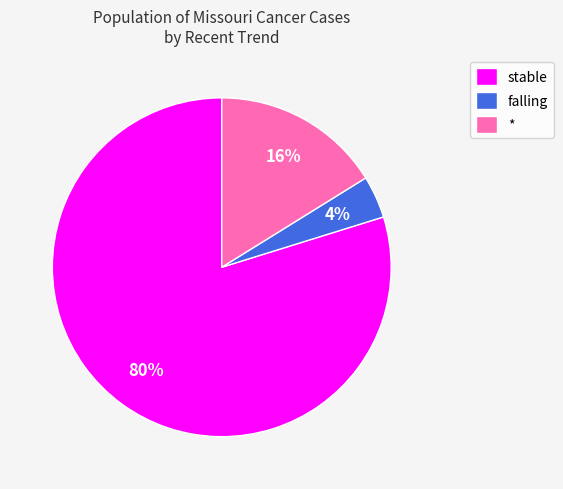

Is it true that stable is 80% of the pie?

True